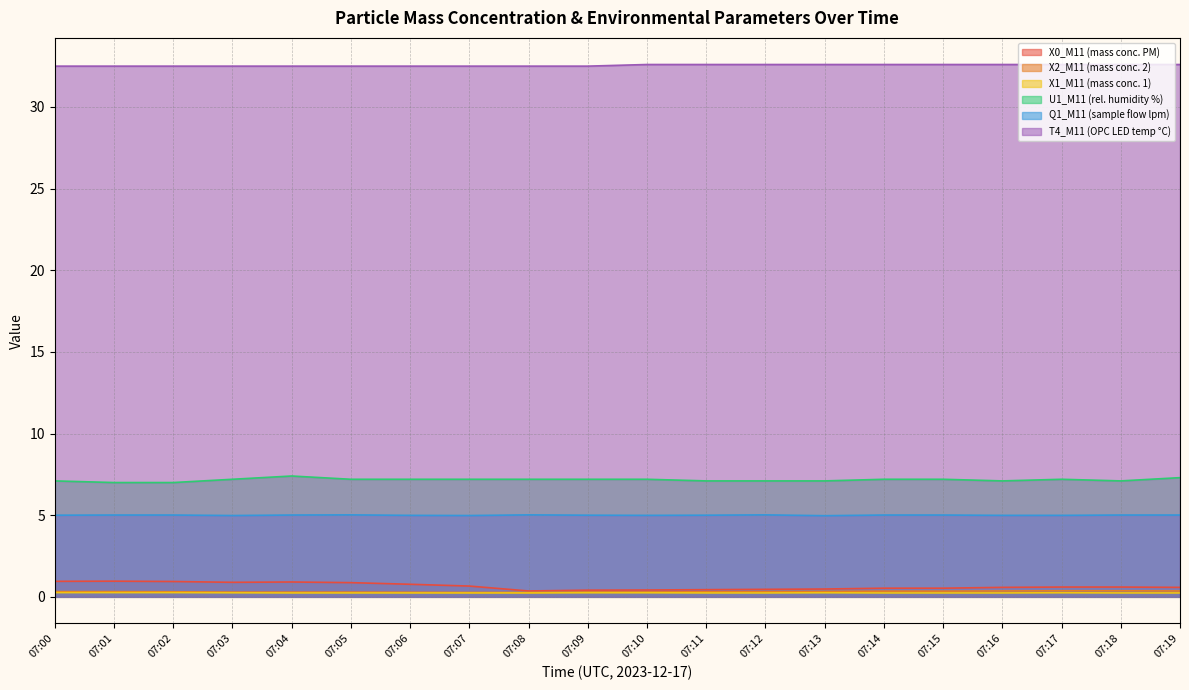

Between 07:08 and 07:07, which is larger?

07:07